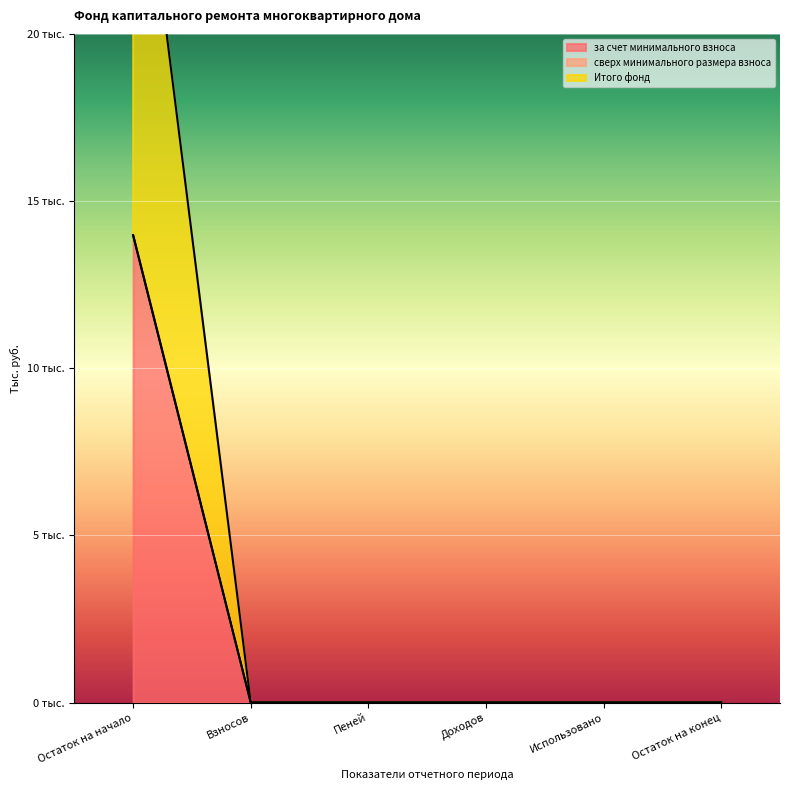

How many data points in Итого фонд are above 0?

1